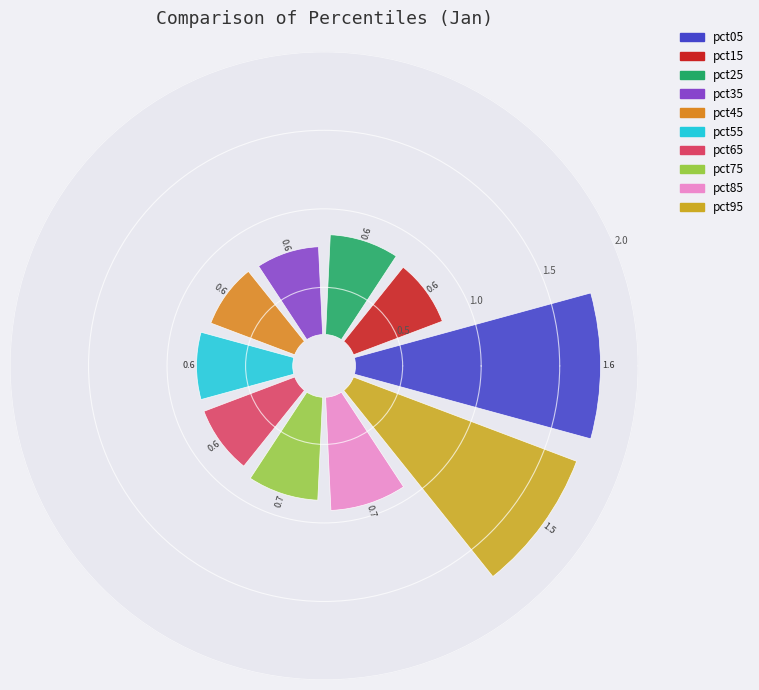

Does any single category account for the majority?

No